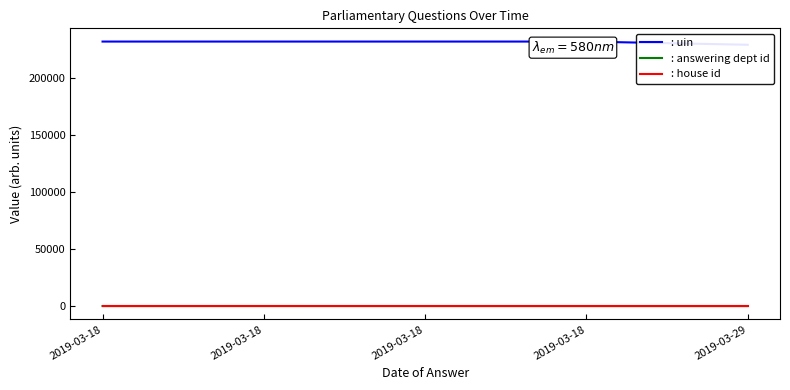

True or false: : answering dept id and : house id intersect in this chart.

False